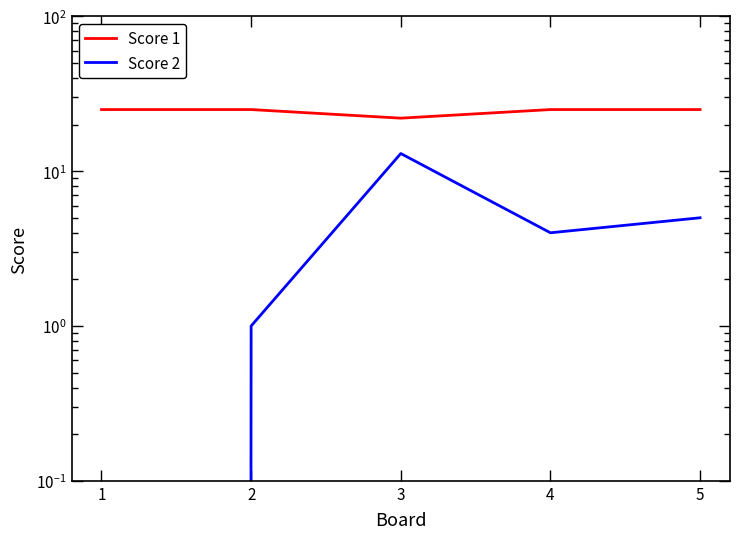

What is the total value across all series at 1?

25